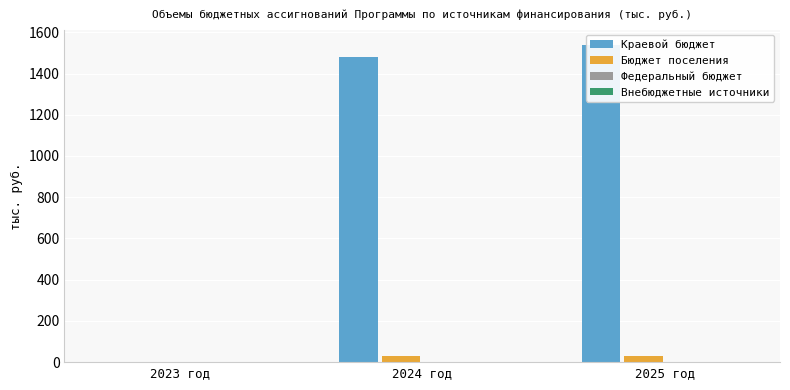

What is the label of the 3rd bar from the right?

2023 год